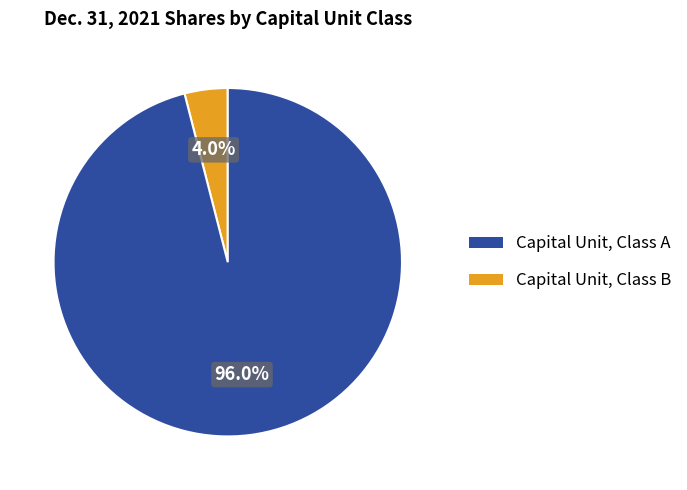

To the nearest percent, what is the difference between the Capital Unit, Class B and Capital Unit, Class A slice percentages?

92%